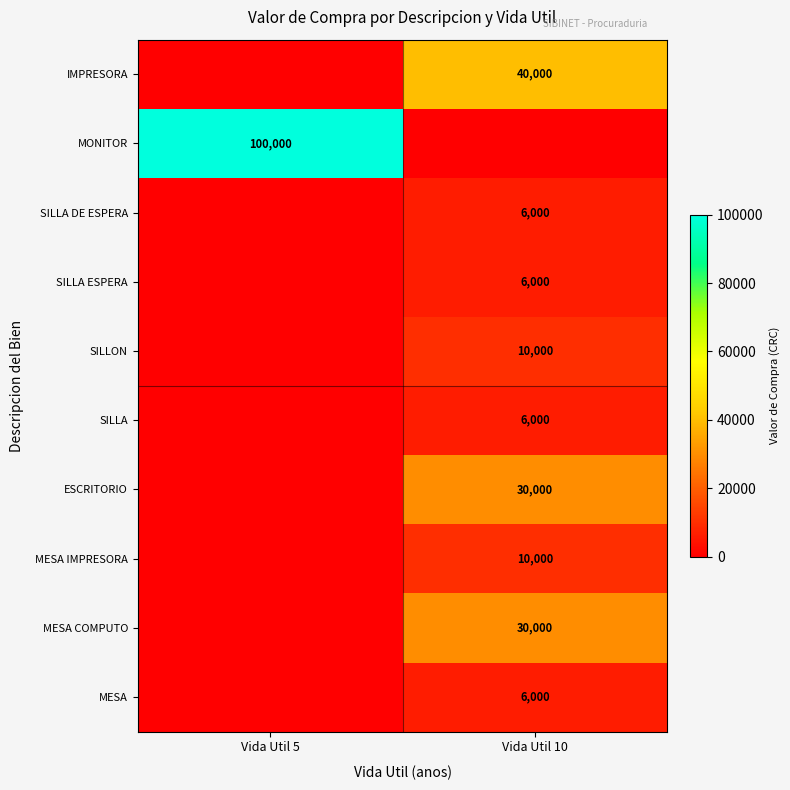

True or false: SILLON has a value of 10000 at Vida Util 10.

True